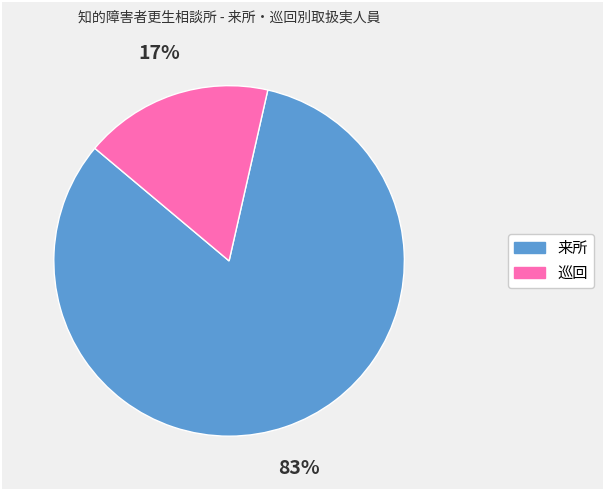

Do 来所 and 巡回 together represent more than half of the pie?

Yes